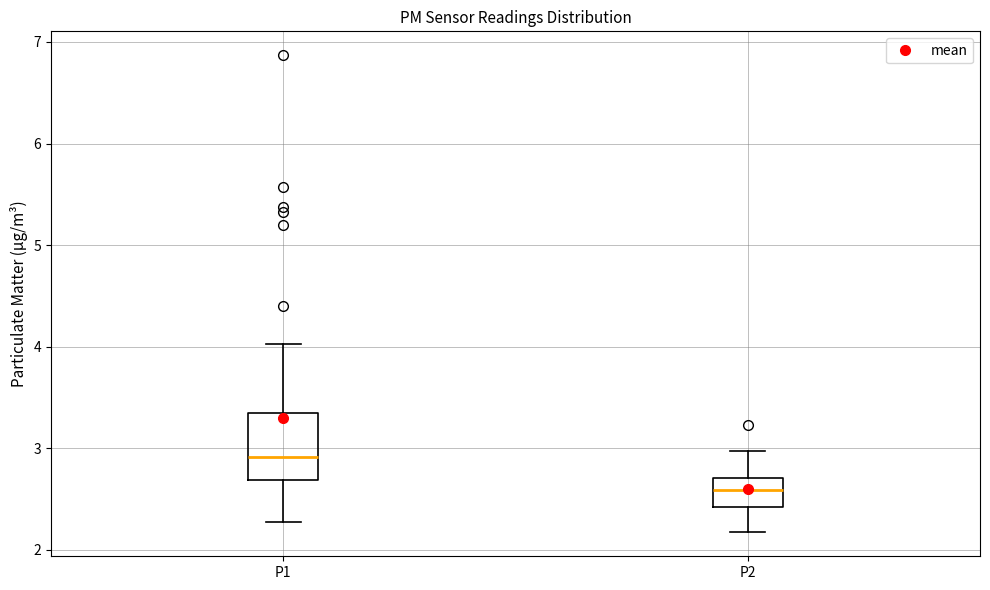

Where is the lower edge of the box for P1 on the y-axis? The values are not printed on the chart, so give them approximately, as read against the axis.

2.7